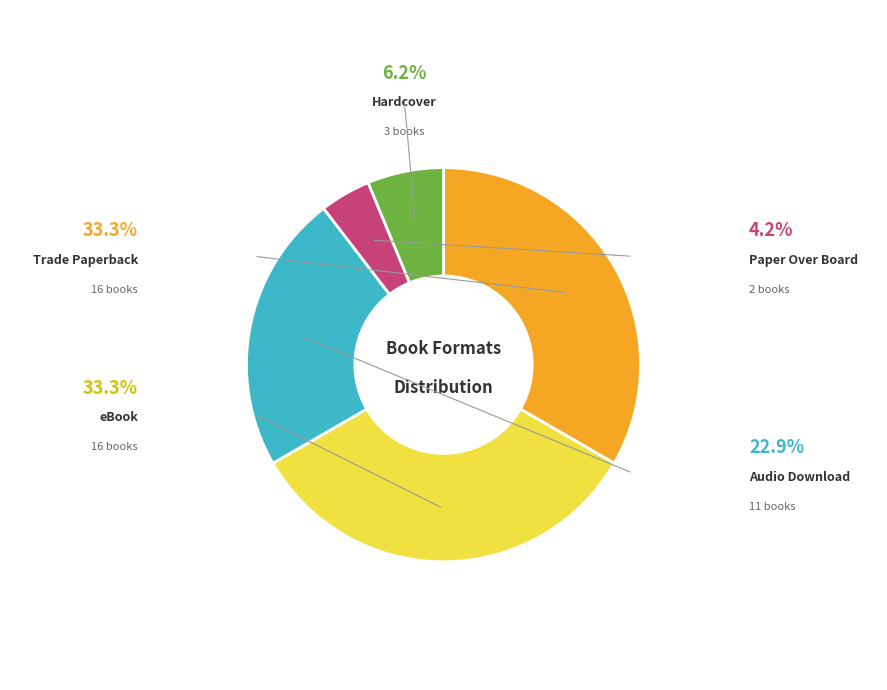

Does Paper Over Board account for over 50% of the chart?

No